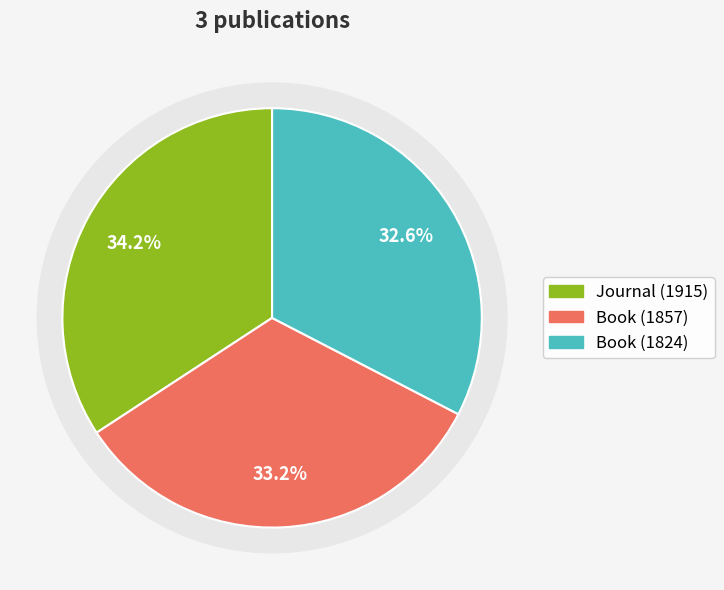

Is it true that Book (1857) is 47% of the pie?

False